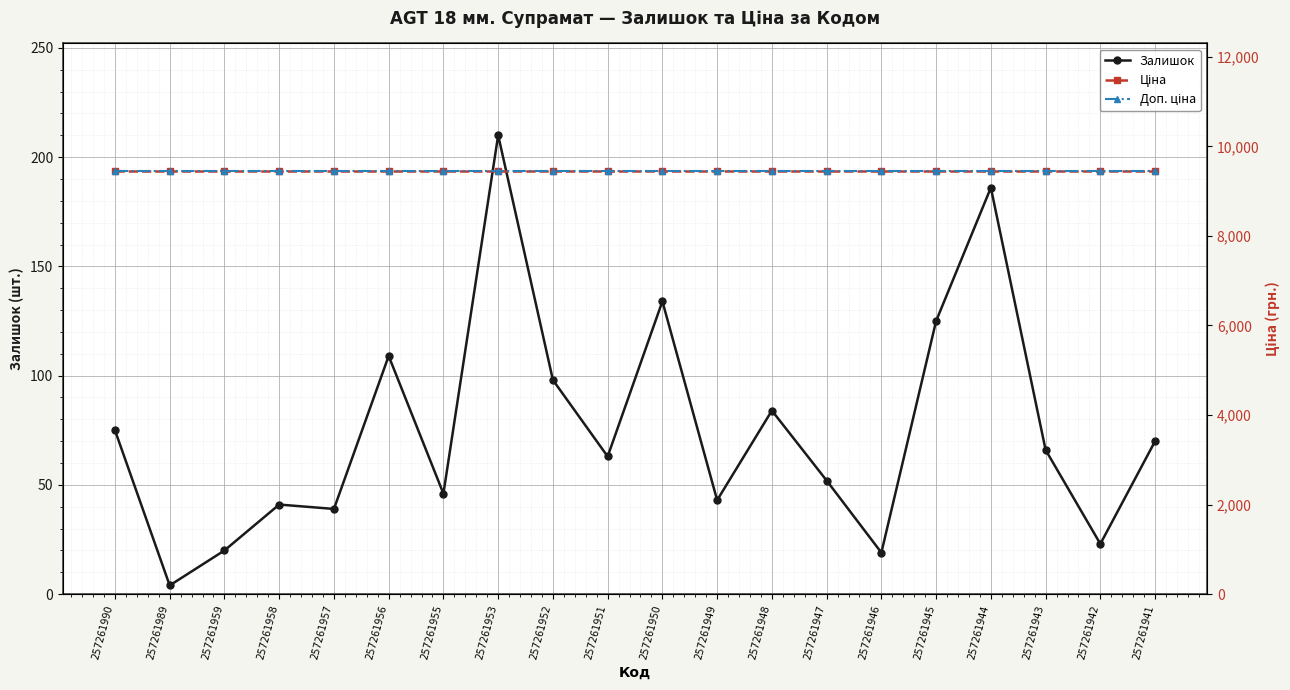

Which series has the widest spread of values?

Залишок